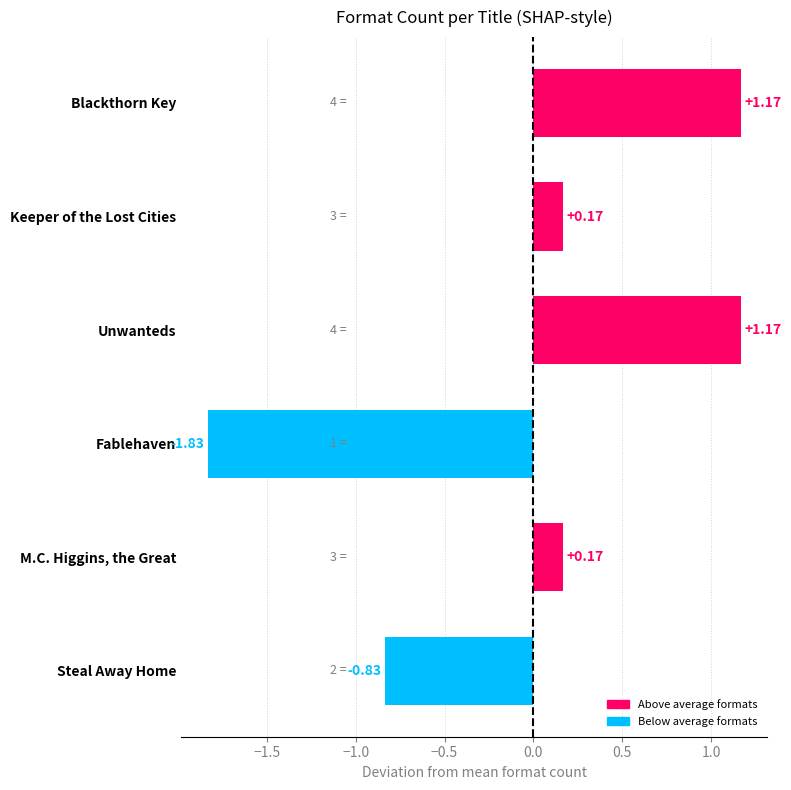

What is the label of the 3rd bar from the top?

Unwanteds